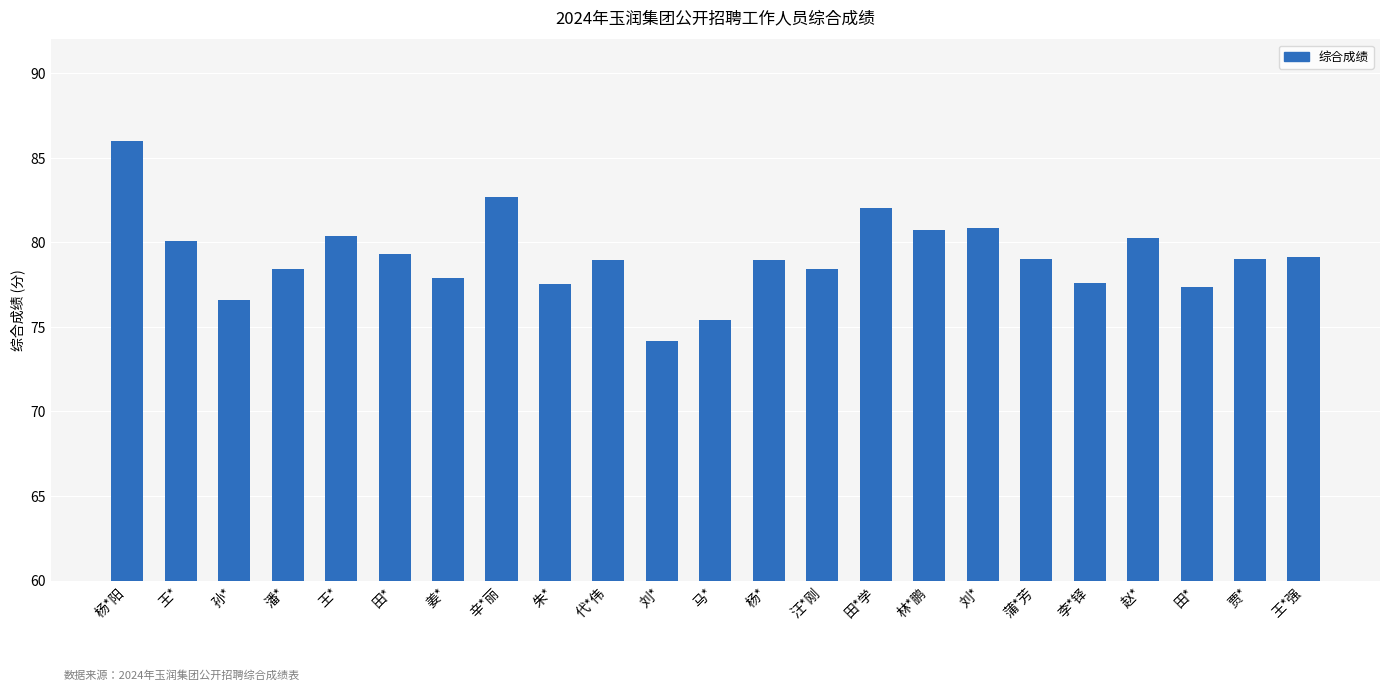

True or false: the data shows 76.6 at 孙*.

True